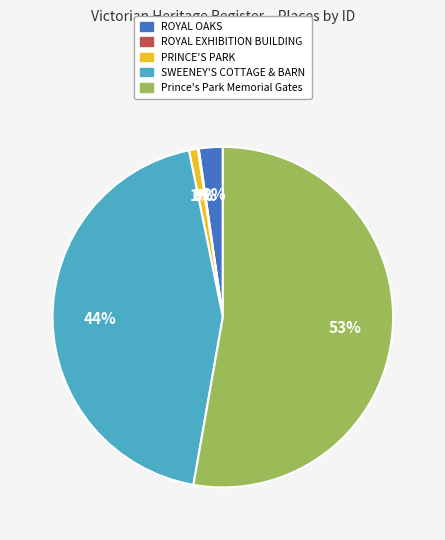

Is Prince's Park Memorial Gates the majority of the pie?

Yes